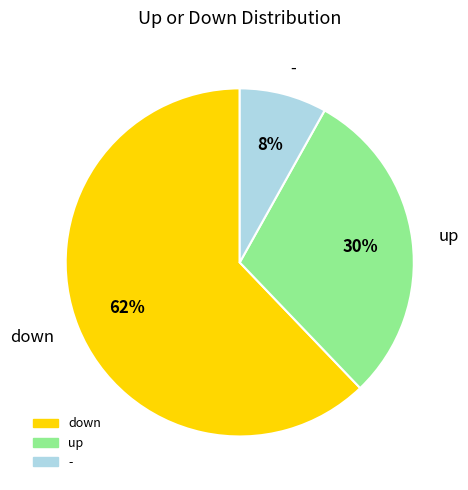

To the nearest percent, what is the difference between the largest and smallest slice percentages?

54%